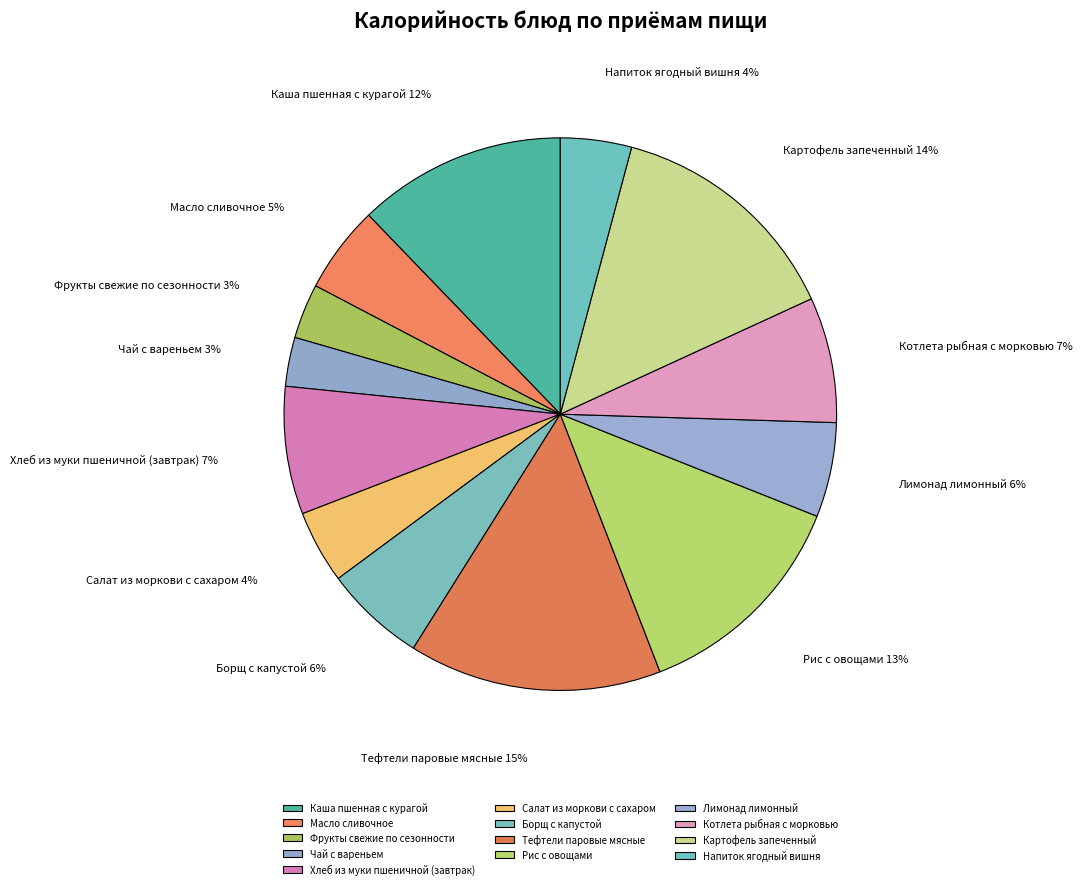

Does Картофель запеченный account for over 50% of the chart?

No